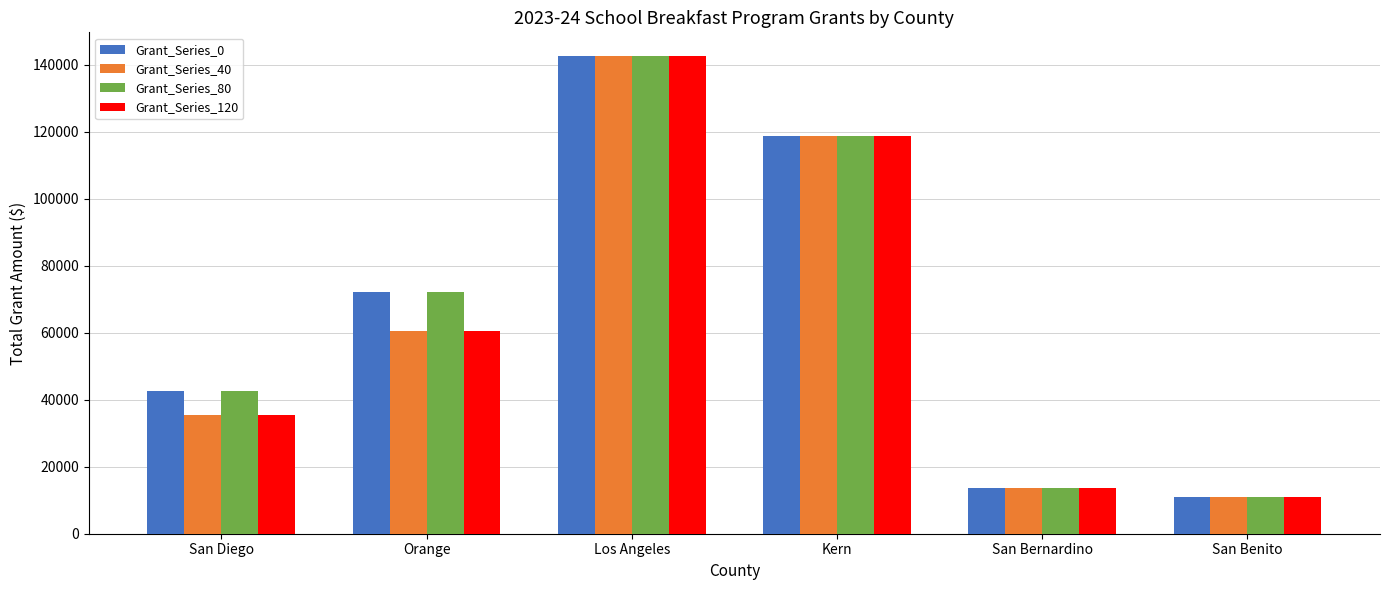

What is the spread (max minus min) of values at San Diego?

7259.0